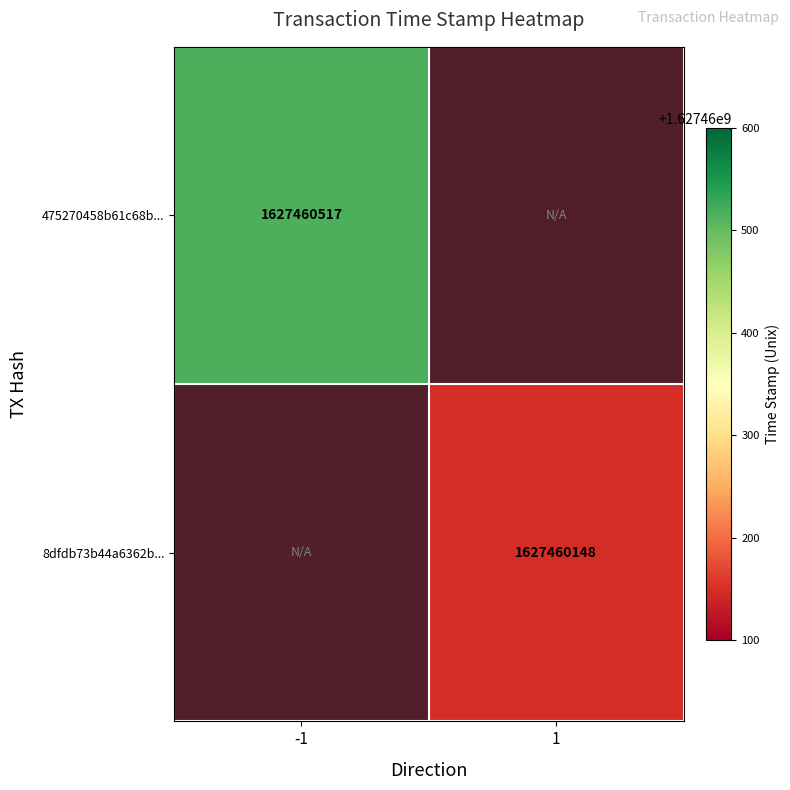

How many values in 475270458b61c68b63bb5a0f5278680d6d6669c are above zero?

1